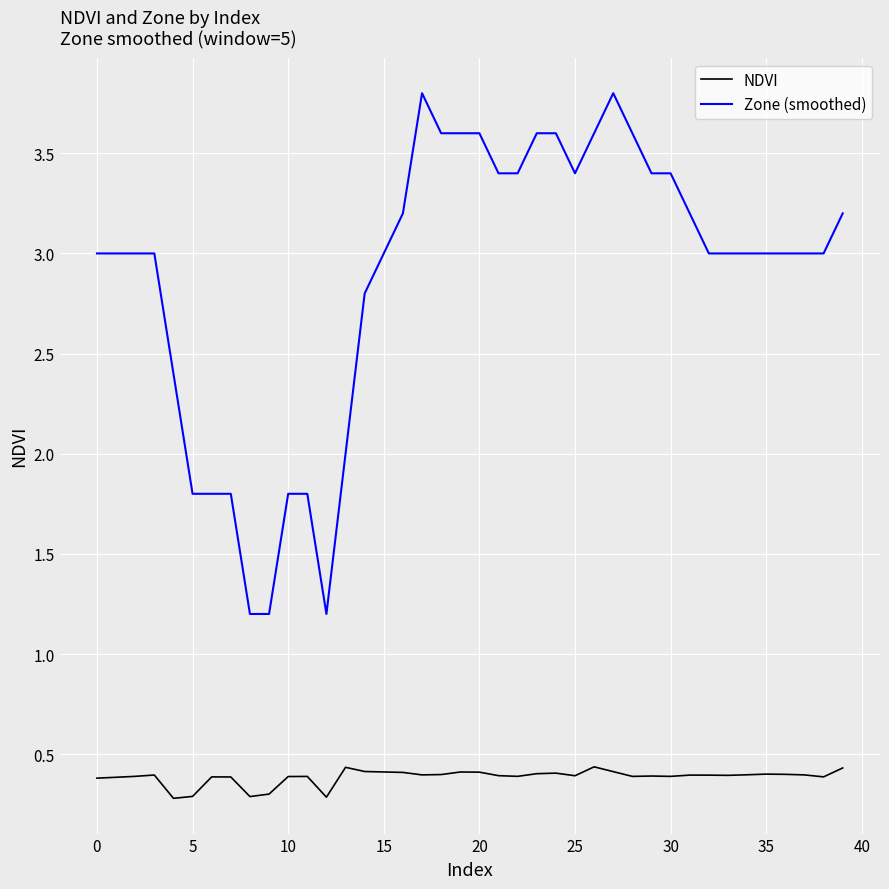

What is the smallest value displayed?

0.3